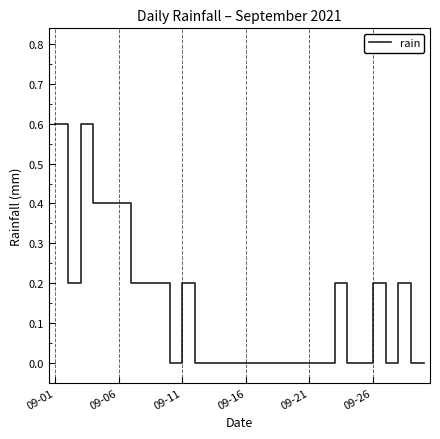

What is the difference between the maximum and minimum values?

0.6